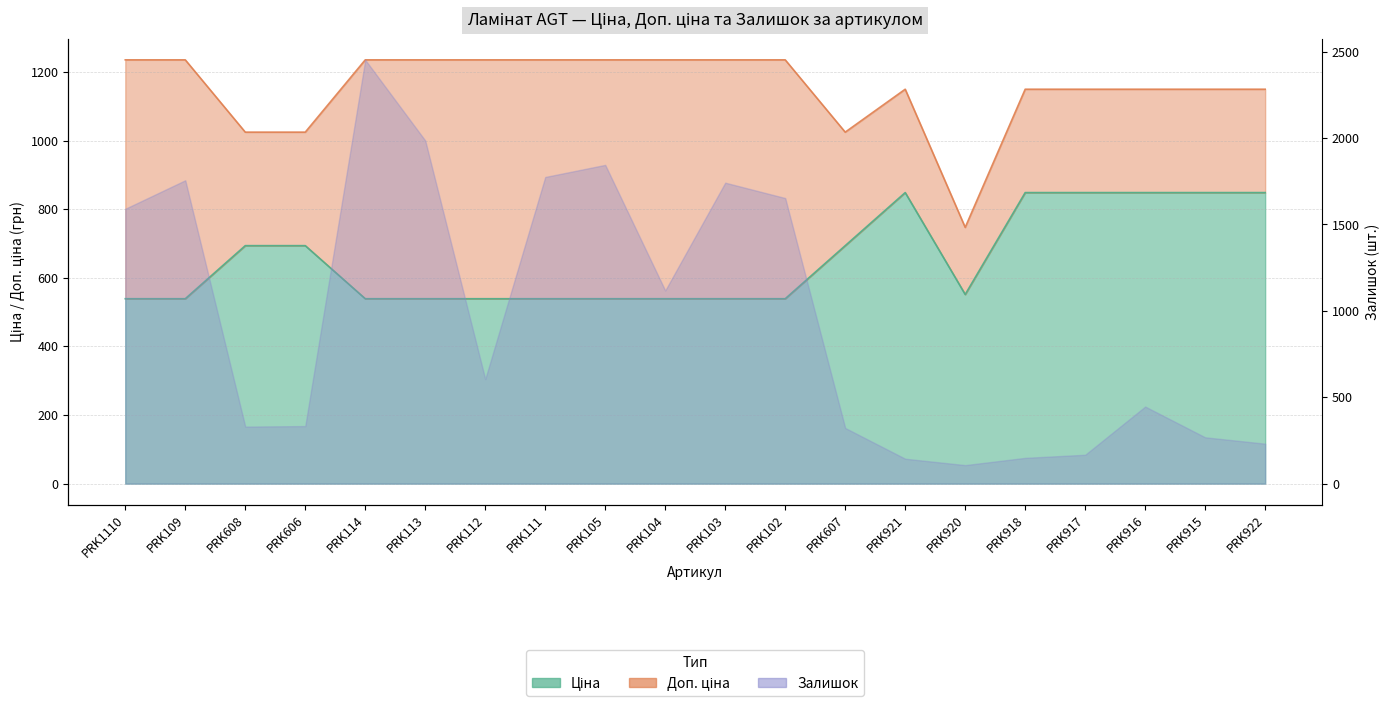

List the labels in order of Доп. ціна value, smallest first.

PRK920, PRK608, PRK606, PRK607, PRK921, PRK918, PRK917, PRK916, PRK915, PRK922, PRK1110, PRK109, PRK114, PRK113, PRK112, PRK111, PRK105, PRK104, PRK103, PRK102